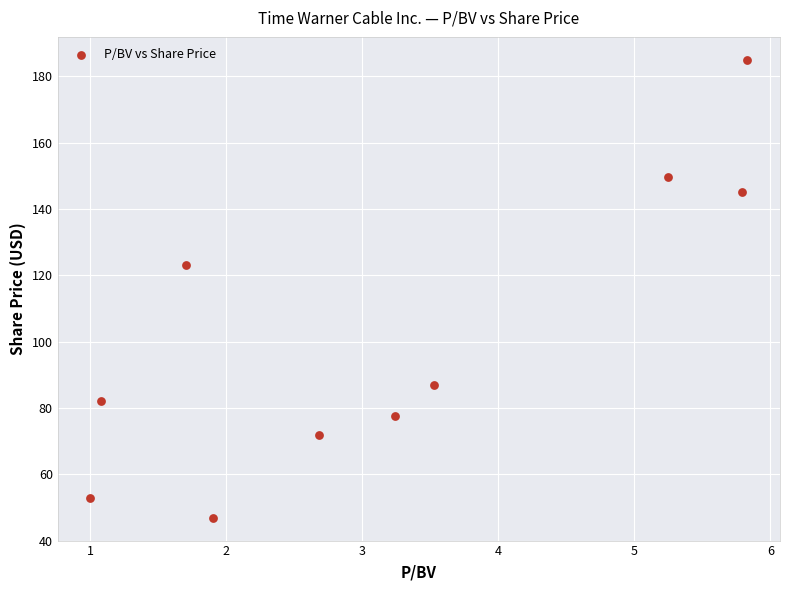

What is the average X value?

3.2